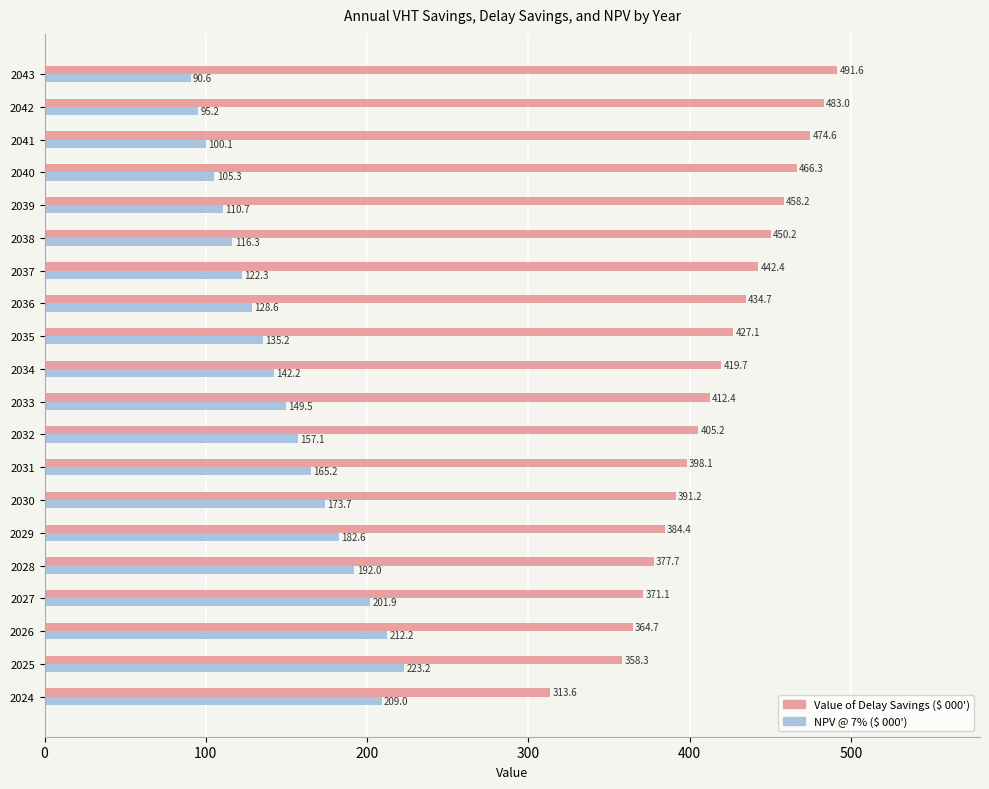

The Value of Delay Savings ($ 000') series shows 663.4 at 2033. True or false?

False